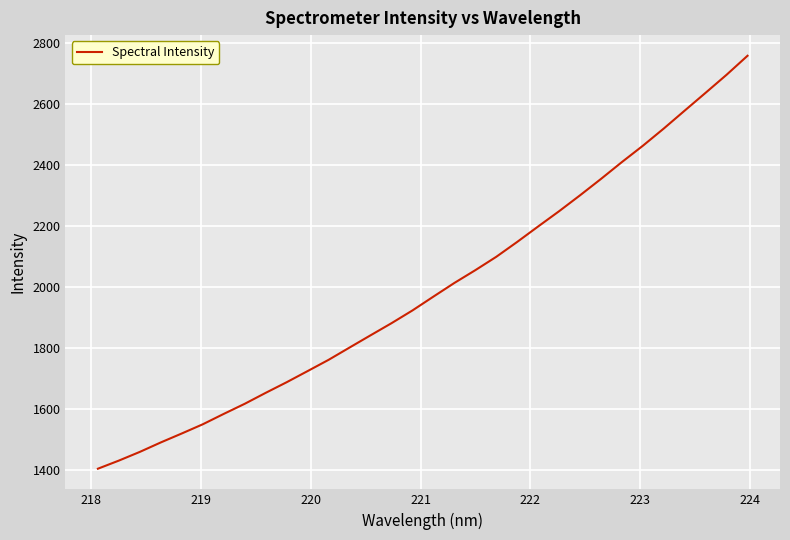

What is the smallest value displayed?

1403.0